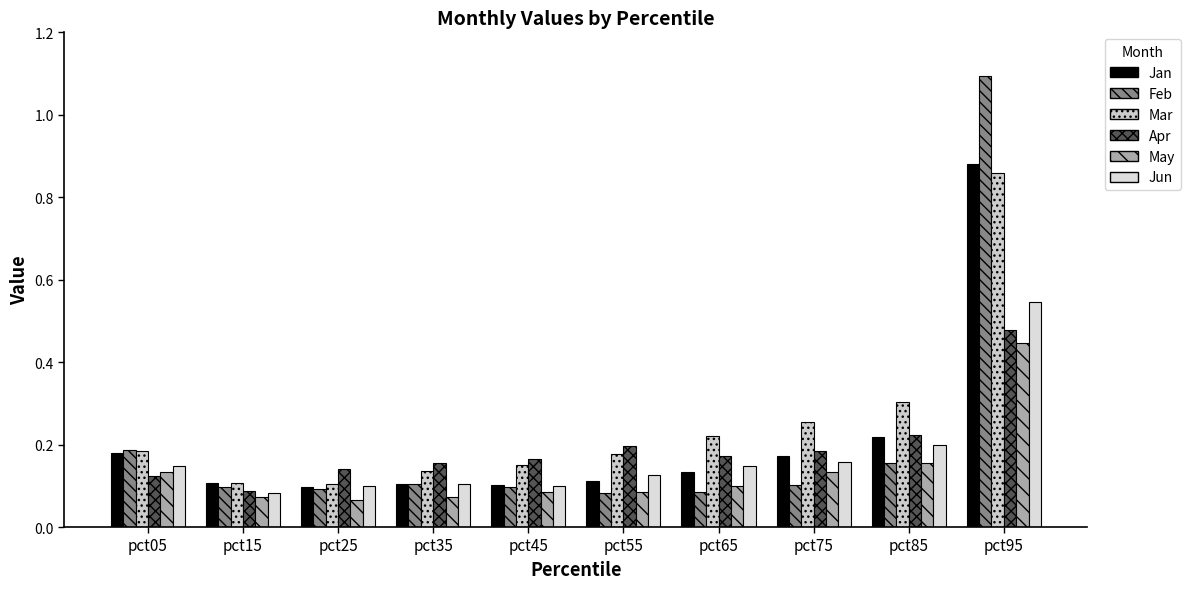

Are the bars horizontal?

No